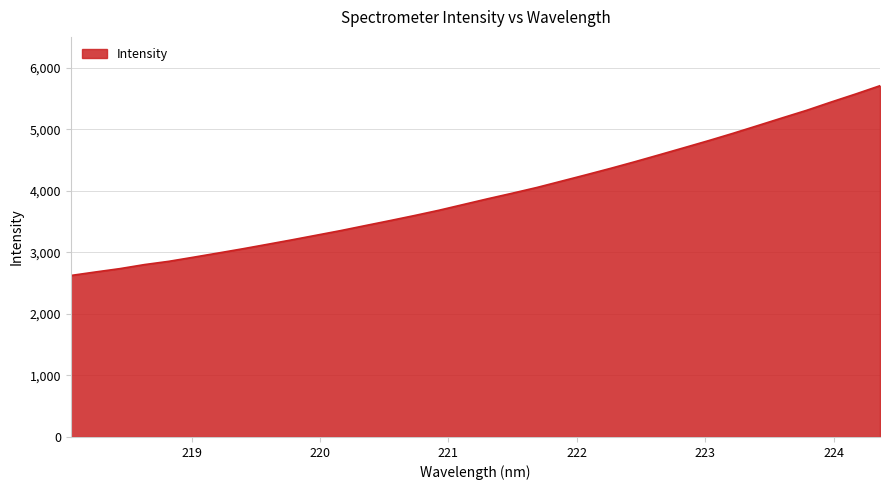

What is the greatest value displayed?

5706.8